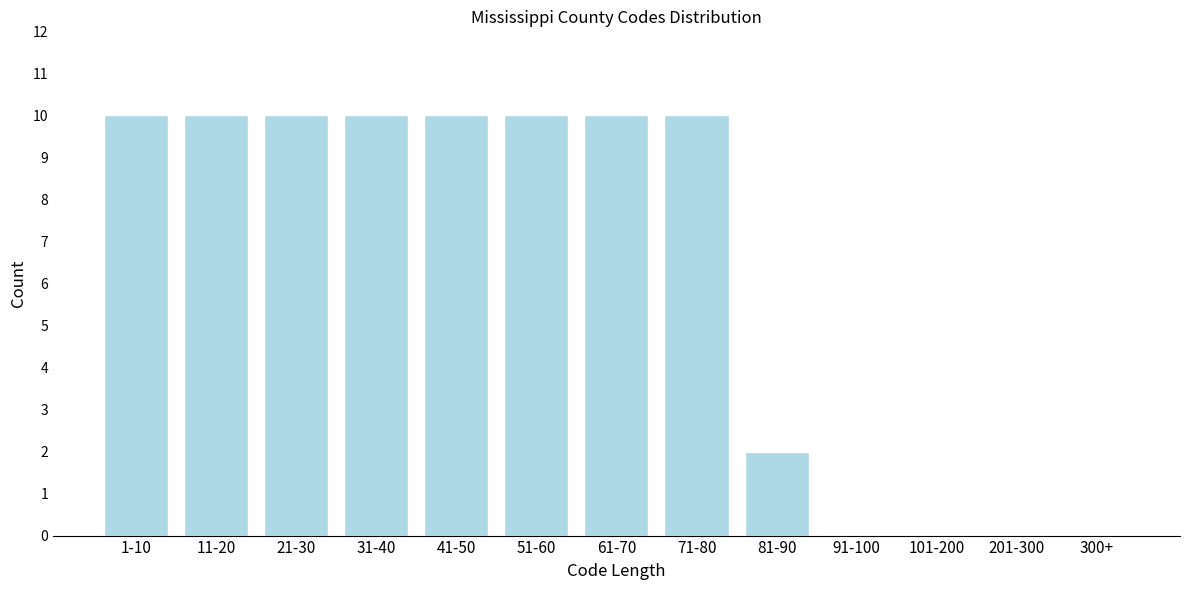

Reading left to right, what are all the values shown in this chart?

1-10=10	11-20=10	21-30=10	31-40=10	41-50=10	51-60=10	61-70=10	71-80=10	81-90=2	91-100=0	101-200=0	201-300=0	300+=0